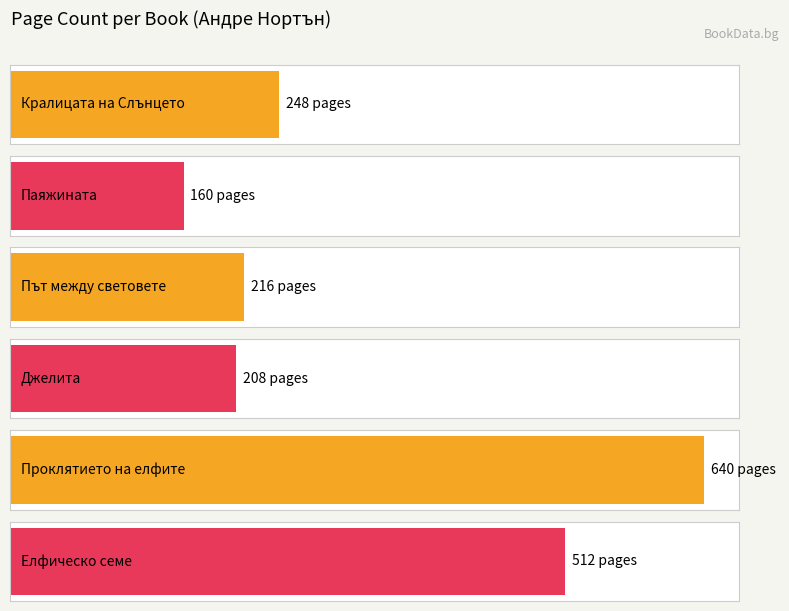

Reading left to right, what are all the values shown in this chart?

Андре Нортън=248	Андре Нортън / В. Димитрова=160	Степан Вартанов; Андре Нортън=216	Джелита (Андре Нортън)=208	Андре Нортън; Мерседес Лаки (Проклятието)=640	Андре Нортън; Мерседес Лаки (Елфическо)=512